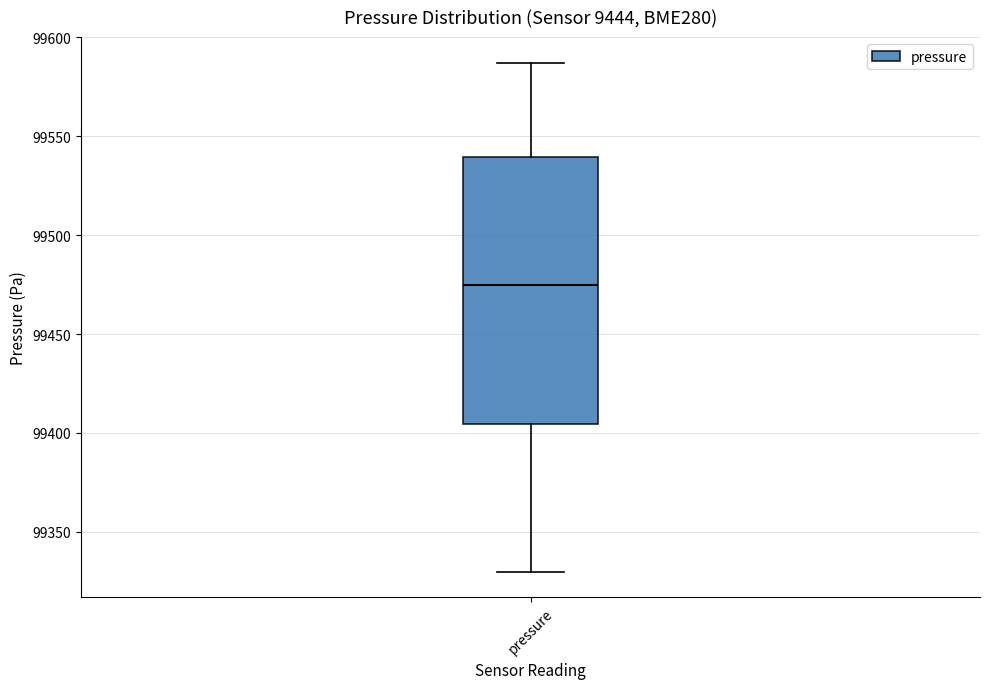

Transcribe this box plot: give where the median line is, the range the box spans, and where the two whiskers end, as read against the y-axis. The values are not printed on the chart, so give them approximately, as read against the axis.

median 99475, box 99405 to 99540, whiskers 99330 to 99585